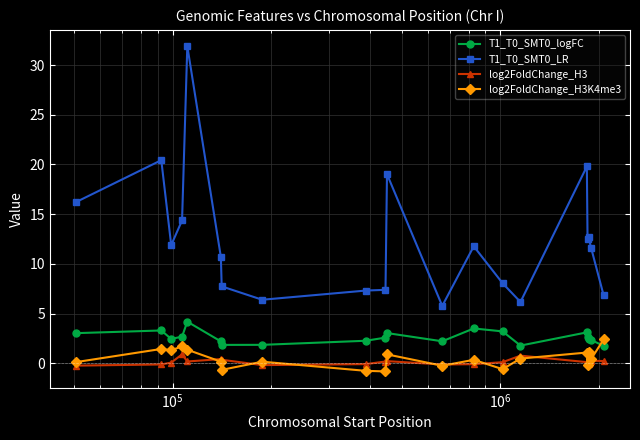

True or false: T1_T0_SMT0_logFC and log2FoldChange_H3 intersect in this chart.

False